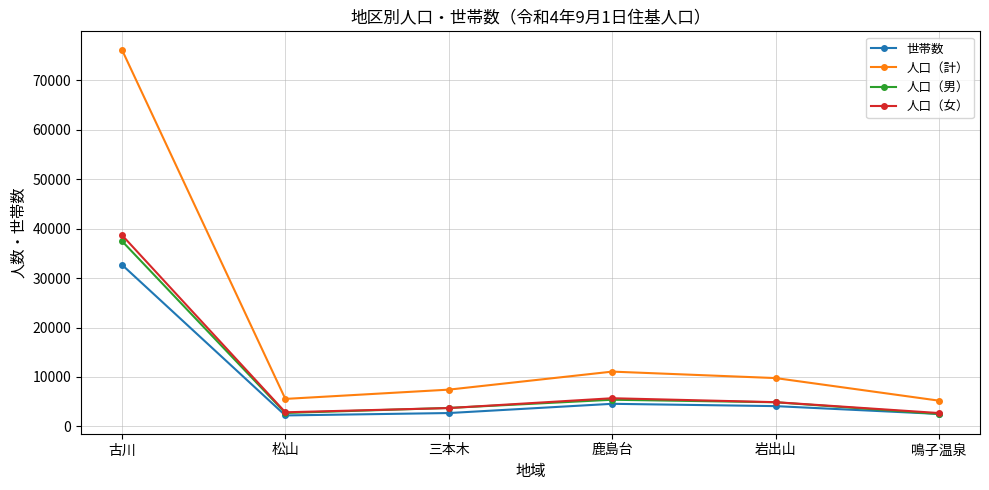

How many data points does each series have?

6